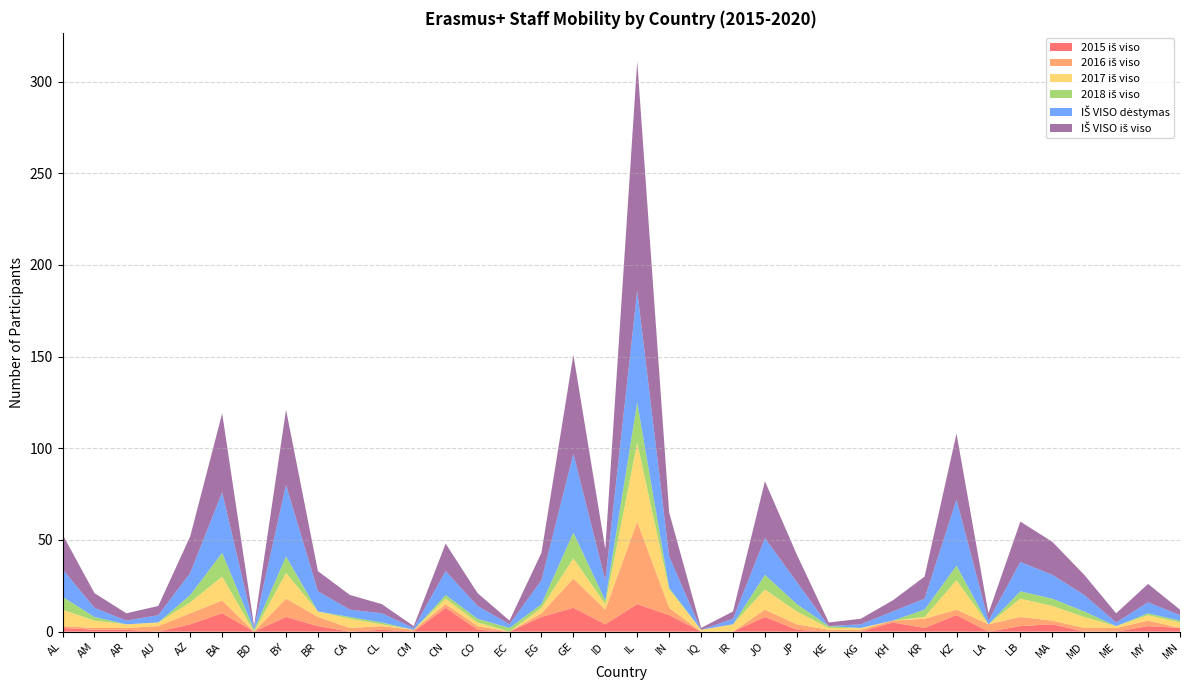

Reading left to right, extract all data points from this chart.

2015 iš viso: 2	1	1	0	4	10	0	8	3	0	1	0	13	1	0	8	13	4	15	9	0	0	8	1	0	0	5	2	9	0	3	4	0	0	3	2
2016 iš viso: 1	1	1	3	6	7	0	10	5	2	2	1	2	2	0	2	16	8	45	4	0	0	4	3	1	1	1	5	3	4	5	2	2	2	3	0
2017 iš viso: 9	4	2	2	6	13	0	14	3	5	1	0	3	2	0	3	11	3	43	10	1	4	11	7	1	1	0	1	16	0	10	8	6	1	3	3
2018 iš viso: 7	2	0	0	4	13	1	9	0	1	1	0	2	2	2	2	14	2	22	1	0	0	8	4	1	0	0	4	8	0	4	4	3	0	1	1
IŠ VISO dėstymas: 15	5	2	4	12	33	1	39	11	4	5	1	13	7	2	13	43	11	61	17	0	3	20	12	0	2	5	6	36	2	16	13	9	2	6	3
IŠ VISO iš viso: 19	8	4	5	20	43	1	41	11	8	5	1	15	7	2	15	54	17	125	24	1	4	31	15	2	3	6	12	36	4	22	18	11	5	10	3